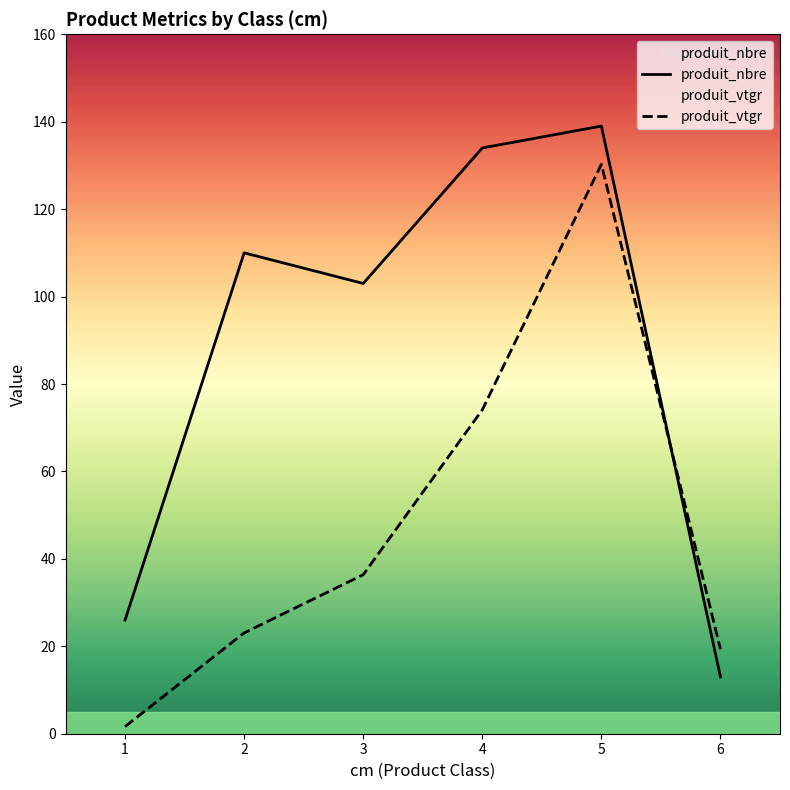

What is the spread (max minus min) of values at 3?

66.6